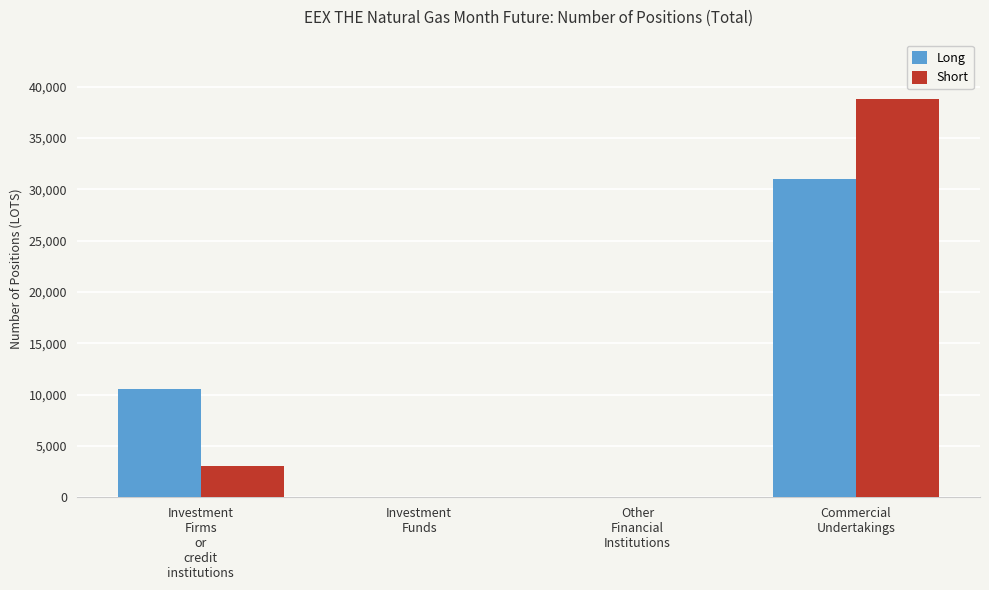

Are the bars grouped side by side (vs. stacked)?

Yes